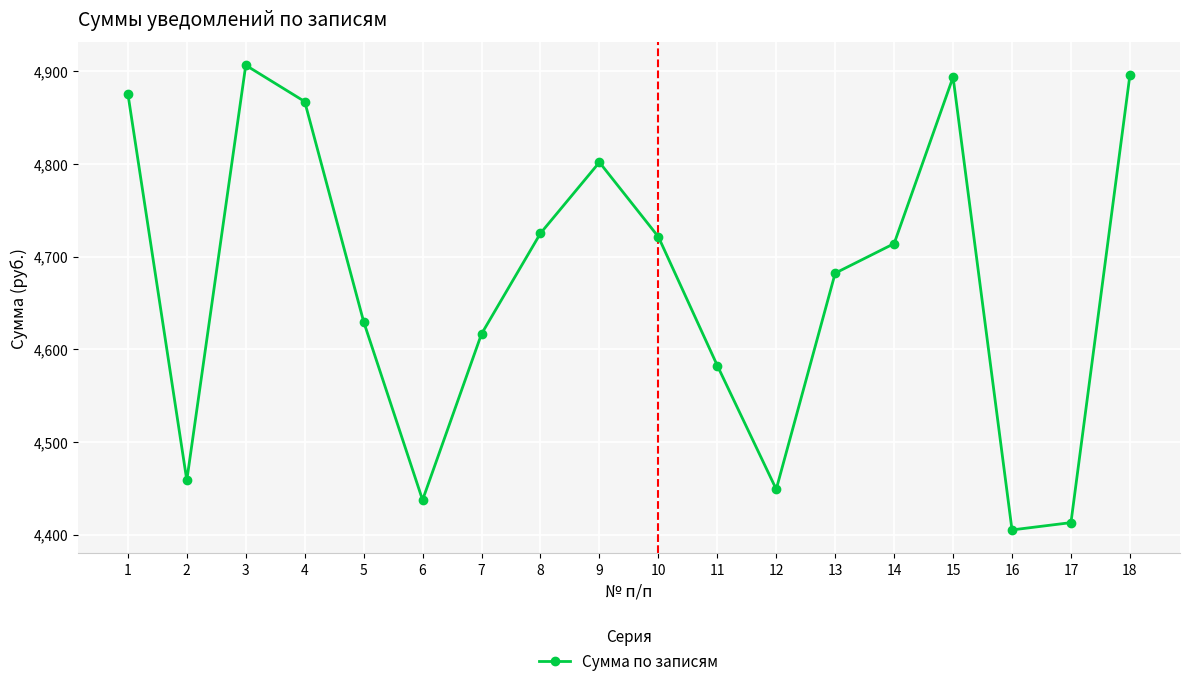

Is it true that the value at 12 is 7069.8?

False